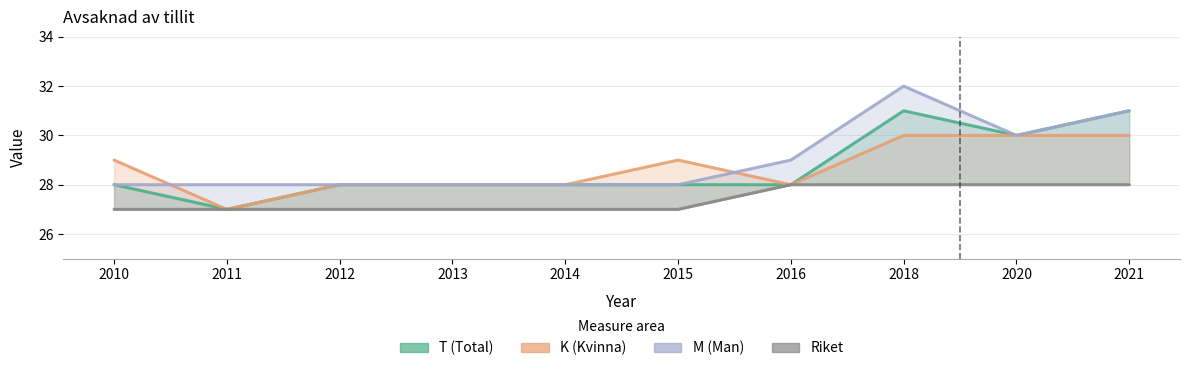

Which series has the largest total across all categories?

M